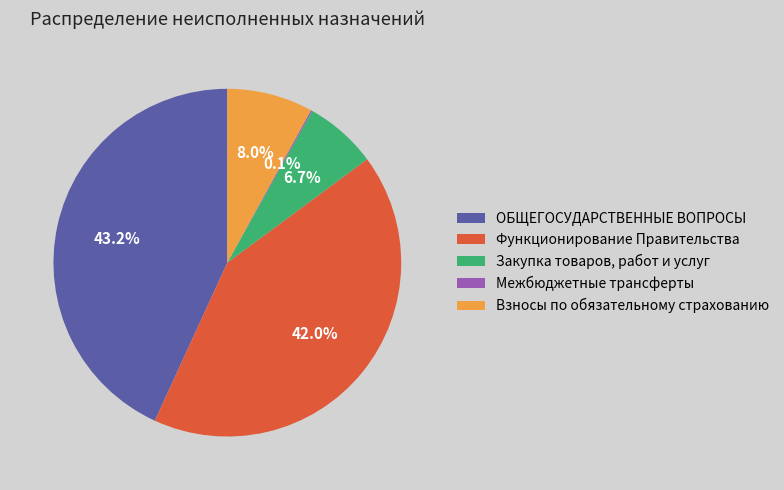

To the nearest percent, what is the difference between the largest and smallest slice percentages?

43%